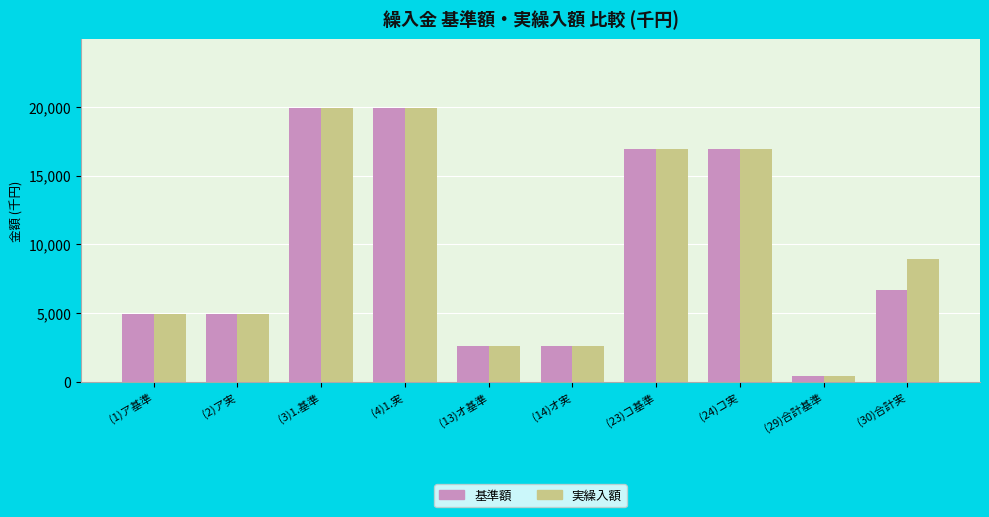

What is the difference between the maximum and minimum values in the 基準額 series?

19529